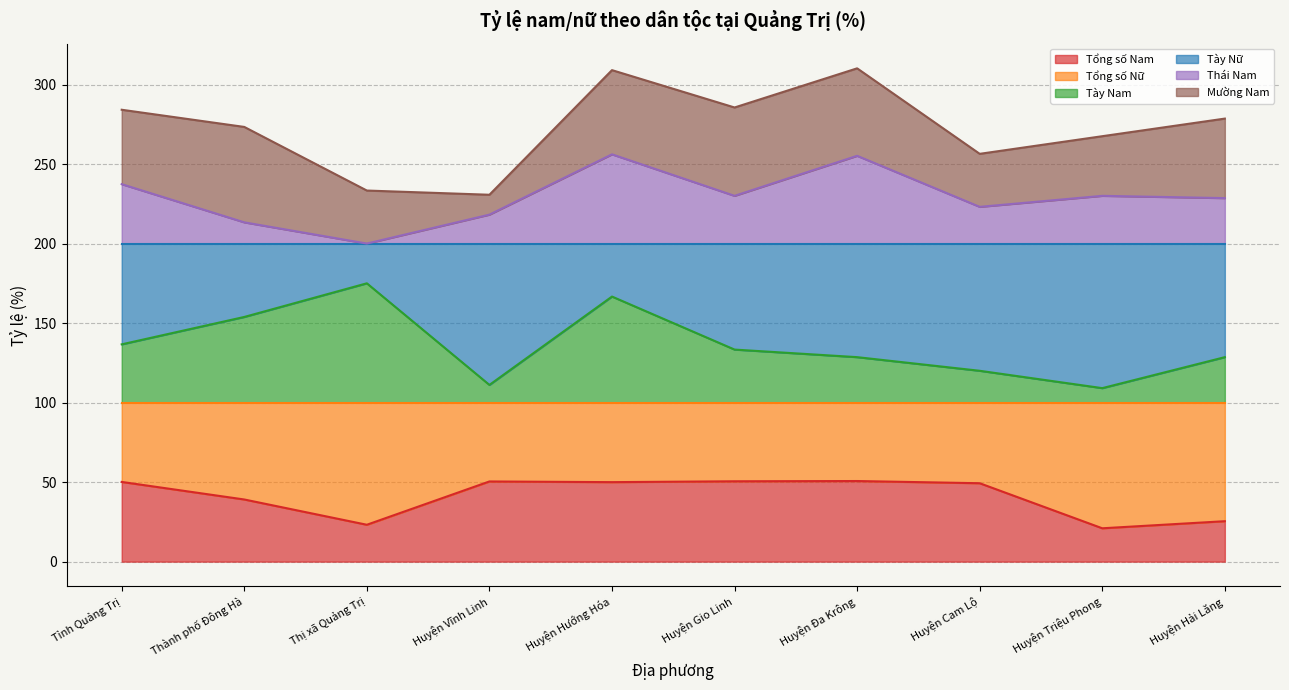

True or false: Thái Nam and Tổng số Nam intersect in this chart.

False